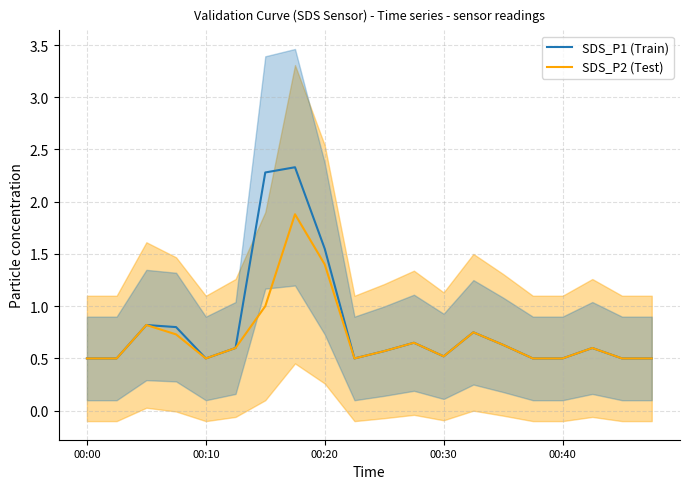

How many interior local valleys does the SDS_P1 (Train) series have?

3